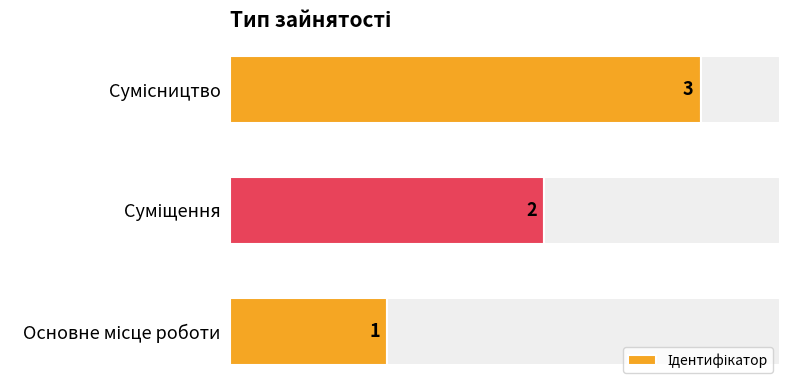

True or false: the data shows 2 at Суміщення.

True